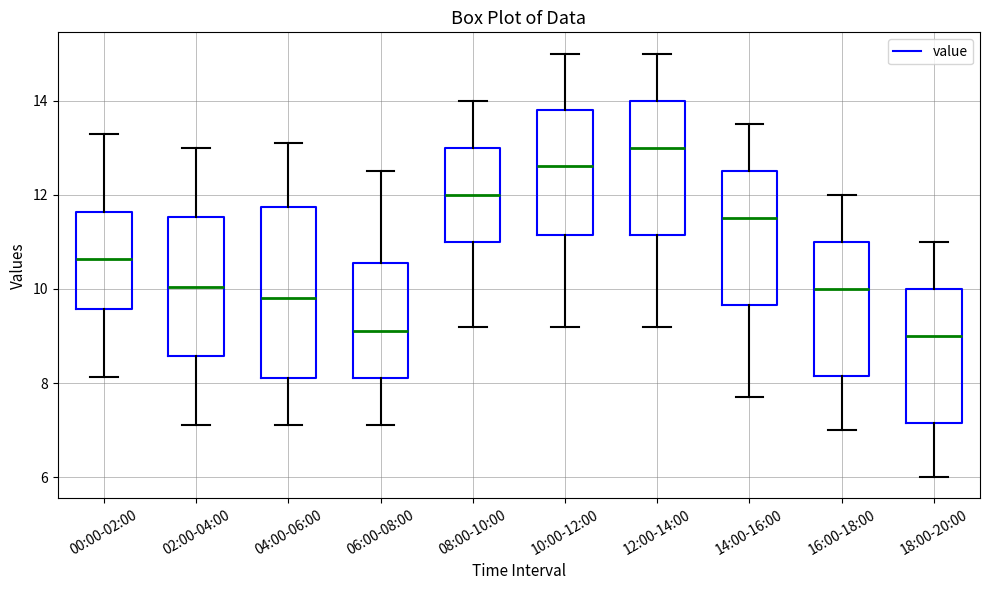

Reading left to right, transcribe this box plot: for each box, give where its median line is, the range the box spans, and where its two whiskers end, as read against the y-axis. The values are not printed on the chart, so give them approximately, as read against the axis.

00:00-02:00: median 10.6, box 9.6 to 11.6, whiskers 8.2 to 13.4
02:00-04:00: median 10.0, box 8.6 to 11.6, whiskers 7.2 to 13.0
04:00-06:00: median 9.8, box 8.2 to 11.8, whiskers 7.2 to 13.2
06:00-08:00: median 9.2, box 8.2 to 10.6, whiskers 7.2 to 12.6
08:00-10:00: median 12.0, box 11.0 to 13.0, whiskers 9.2 to 14.0
10:00-12:00: median 12.6, box 11.2 to 13.8, whiskers 9.2 to 15.0
12:00-14:00: median 13.0, box 11.2 to 14.0, whiskers 9.2 to 15.0
14:00-16:00: median 11.6, box 9.6 to 12.6, whiskers 7.8 to 13.6
16:00-18:00: median 10.0, box 8.2 to 11.0, whiskers 7.0 to 12.0
18:00-20:00: median 9.0, box 7.2 to 10.0, whiskers 6.0 to 11.0